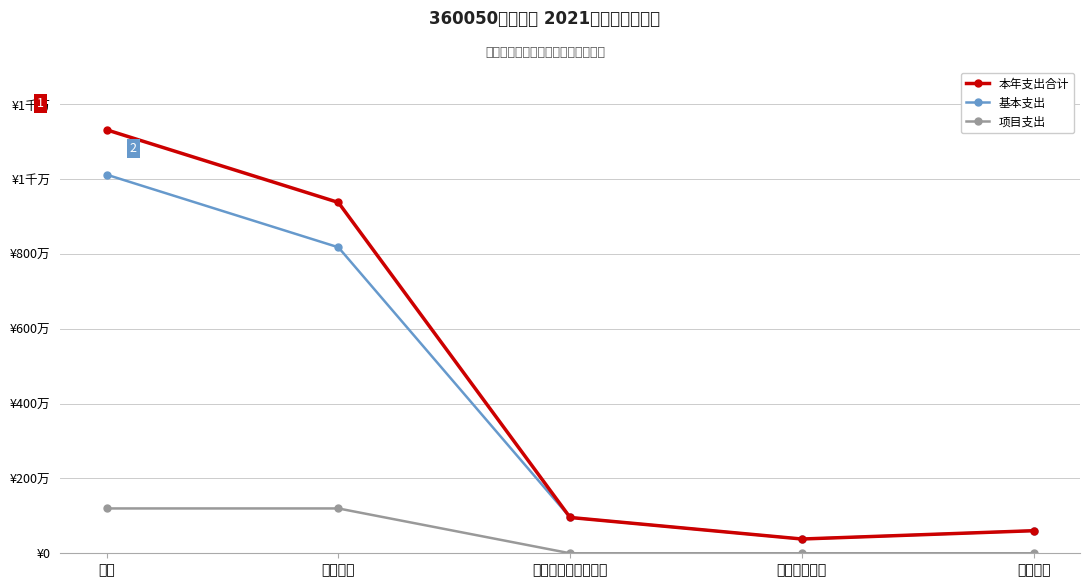

What are all the series names shown in the legend?

本年支出合计, 基本支出, 项目支出